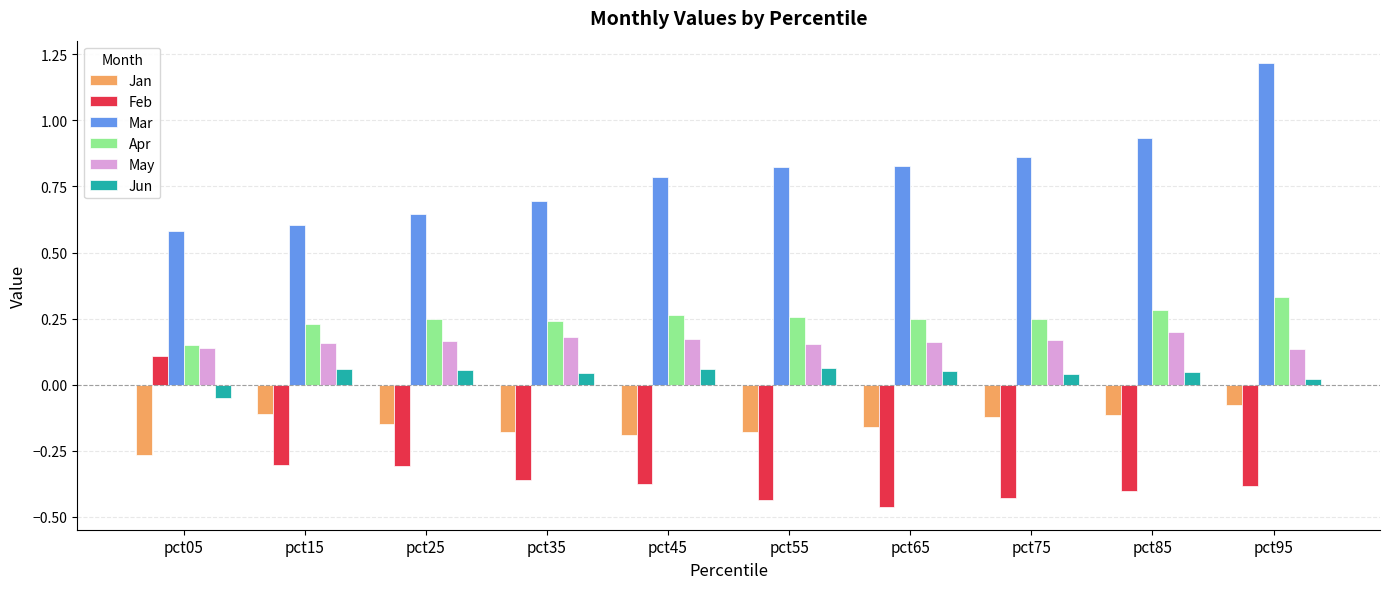

True or false: Mar has a value of 0.6 at pct05.

True